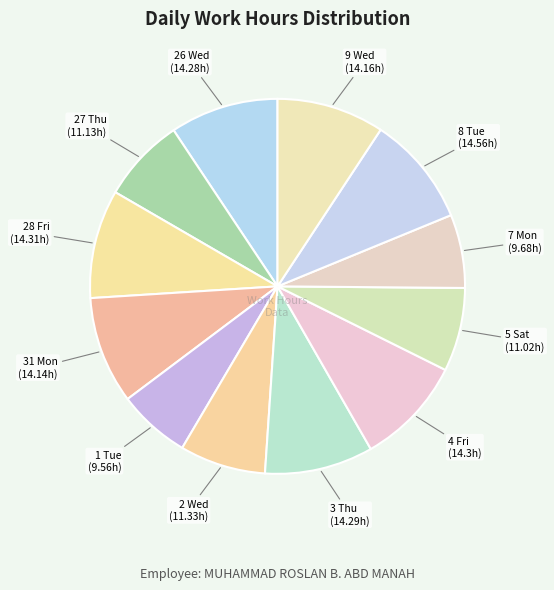

Is there any slice that represents more than half of the pie?

No